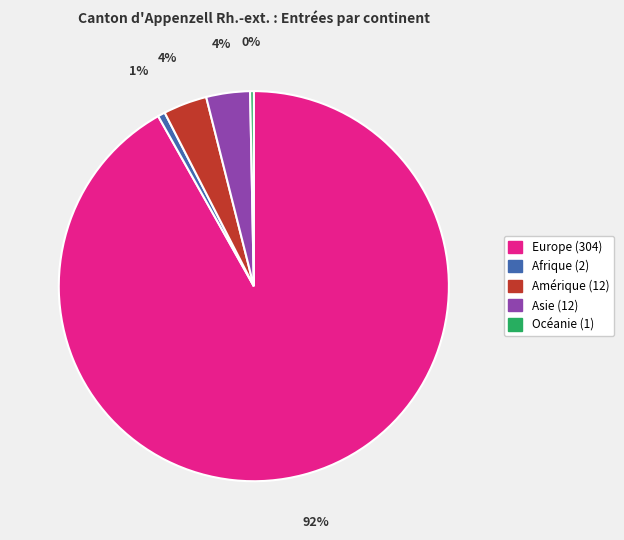

How many segments does this pie chart have?

5